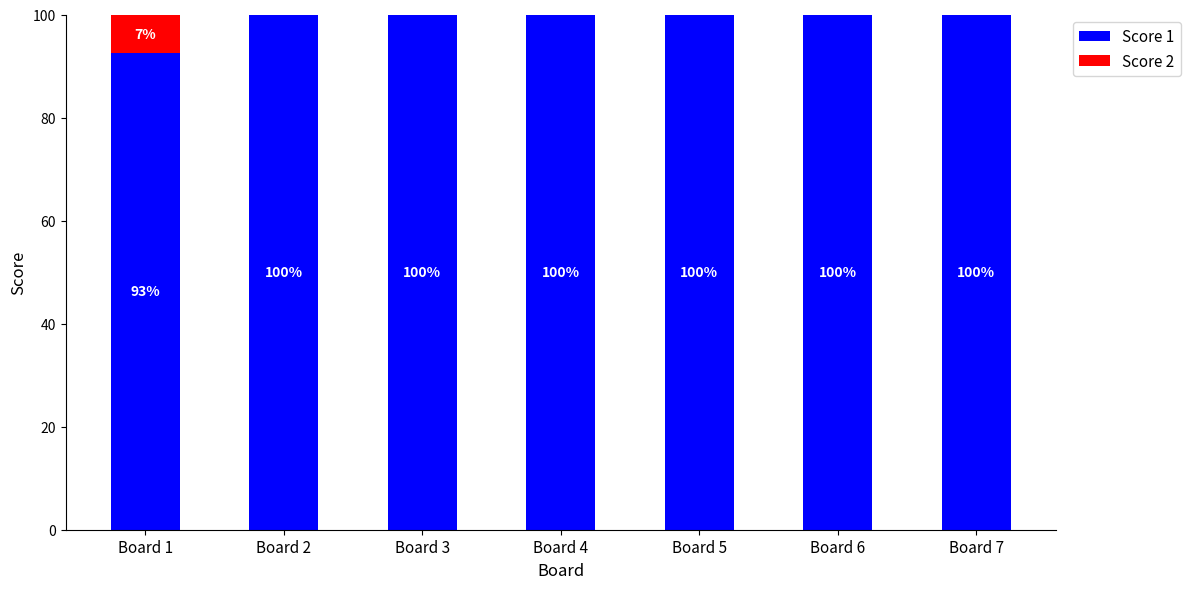

True or false: Score 1 has a value of 100.0 at Board 2.

True